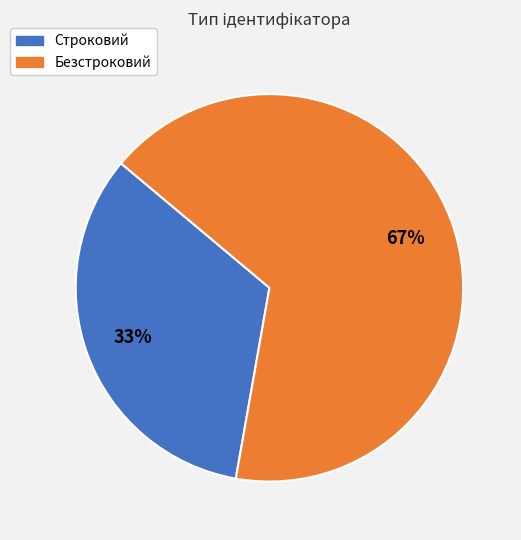

Which category accounts for the majority?

Безстроковий